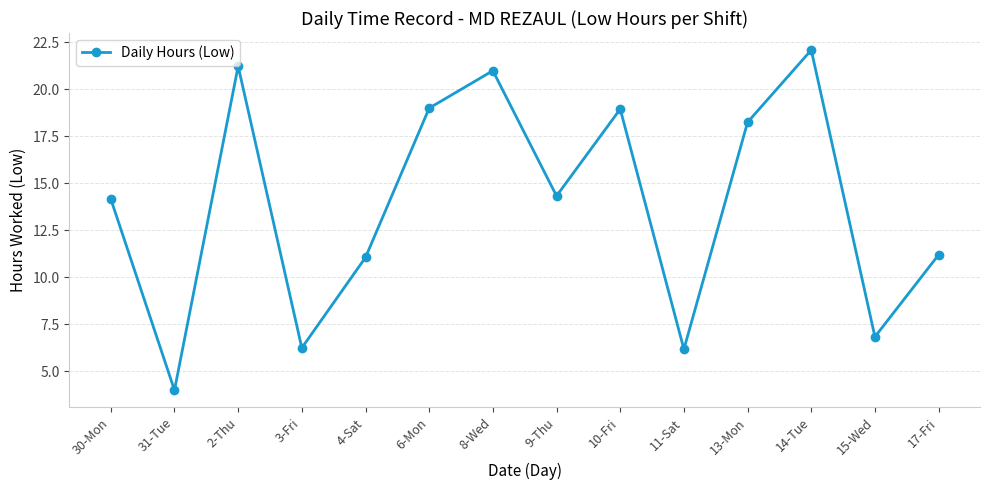

Where is the data nearest to the value 13?

30-Mon